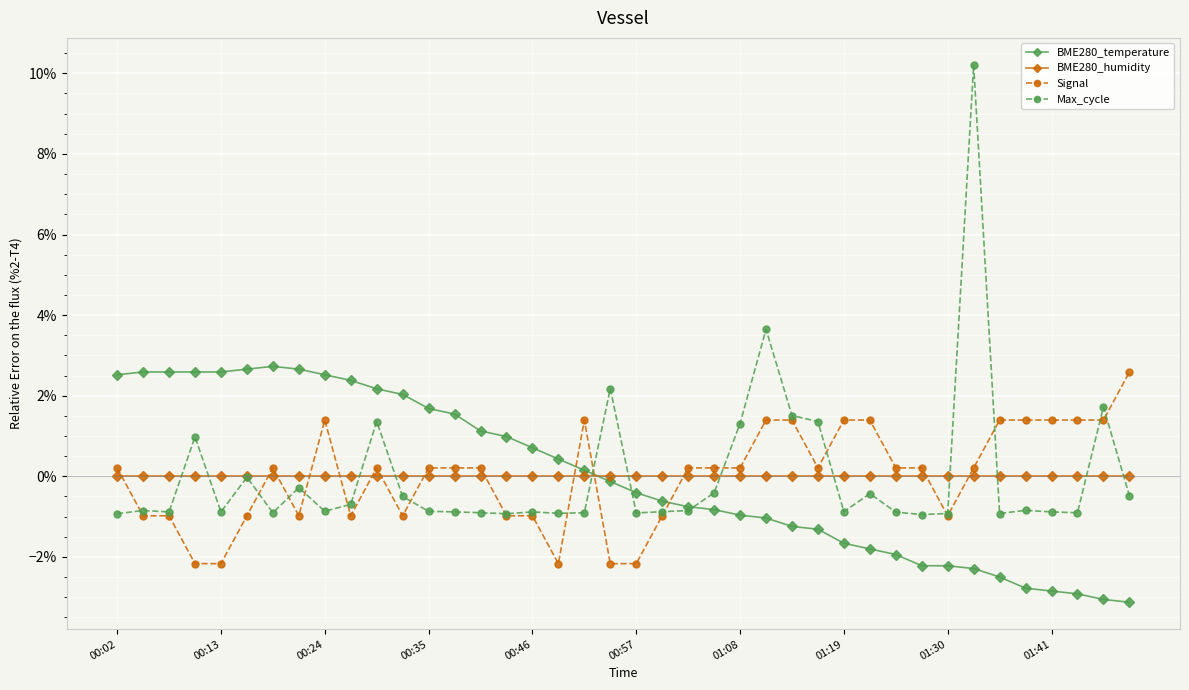

How many times do Max_cycle and BME280_temperature cross each other?

3